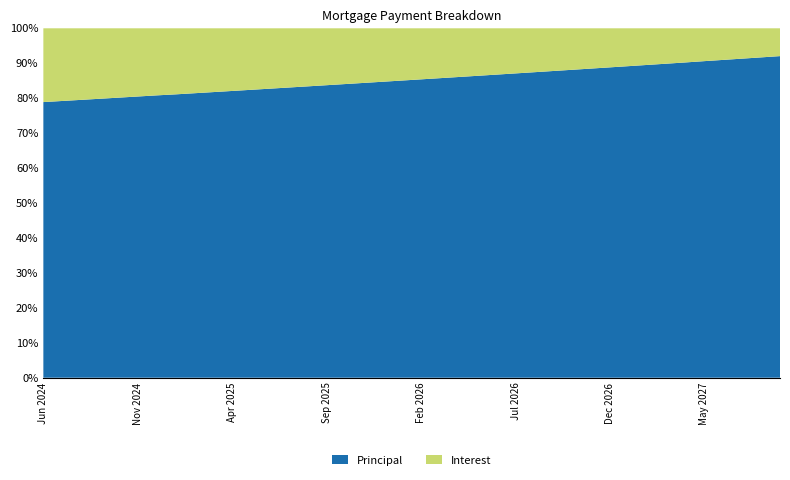

Reading left to right, transcribe all the data shown in this chart.

Interest: 124.8	122.9	121.0	119.2	117.3	115.4	113.6	111.7	109.8	107.9	106.0	104.0	102.1	100.2	98.2	96.3	94.3	92.3	90.4	88.4	86.4	84.4	82.4	80.4	78.4	76.3	74.3	72.2	70.2	68.1	66.1	64.0	61.9	59.8	57.7	55.6	53.5	51.3	49.2	47.0
Principal: 466.0	468.0	470.0	472.0	474.0	476.0	478.0	479.0	481.0	483.0	485.0	487.0	489.0	491.0	493.0	495.0	497.0	499.0	501.0	503.0	505.0	507.0	509.0	511.0	513.0	515.0	517.0	519.0	521.0	523.0	525.0	527.0	529.0	531.0	533.0	536.0	538.0	540.0	542.0	544.0